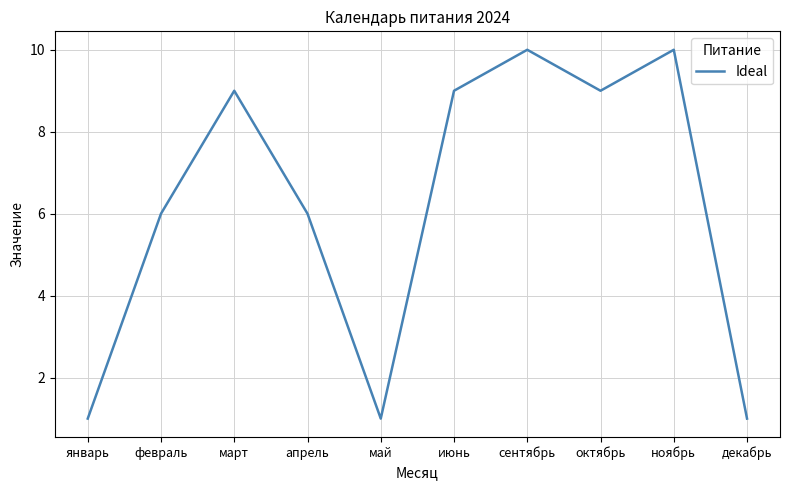

Reading left to right, list all the values displayed in this chart.

1	6	9	6	1	9	10	9	10	1